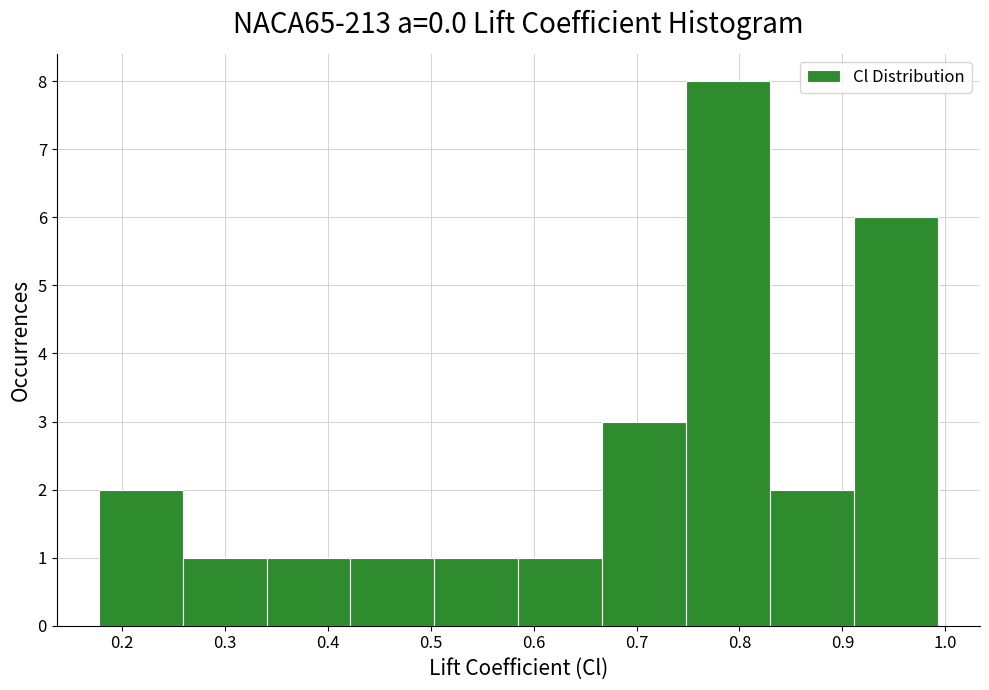

Reading left to right, list every bar in this chart as the range it spans on the x-axis followed by its height. Neither the bar edges nor the heights are printed on the chart, so give them approximately, as read against the axes.

0.18 to 0.26: 2
0.26 to 0.34: 1
0.34 to 0.42: 1
0.42 to 0.50: 1
0.50 to 0.59: 1
0.59 to 0.67: 1
0.67 to 0.75: 3
0.75 to 0.83: 8
0.83 to 0.91: 2
0.91 to 0.99: 6